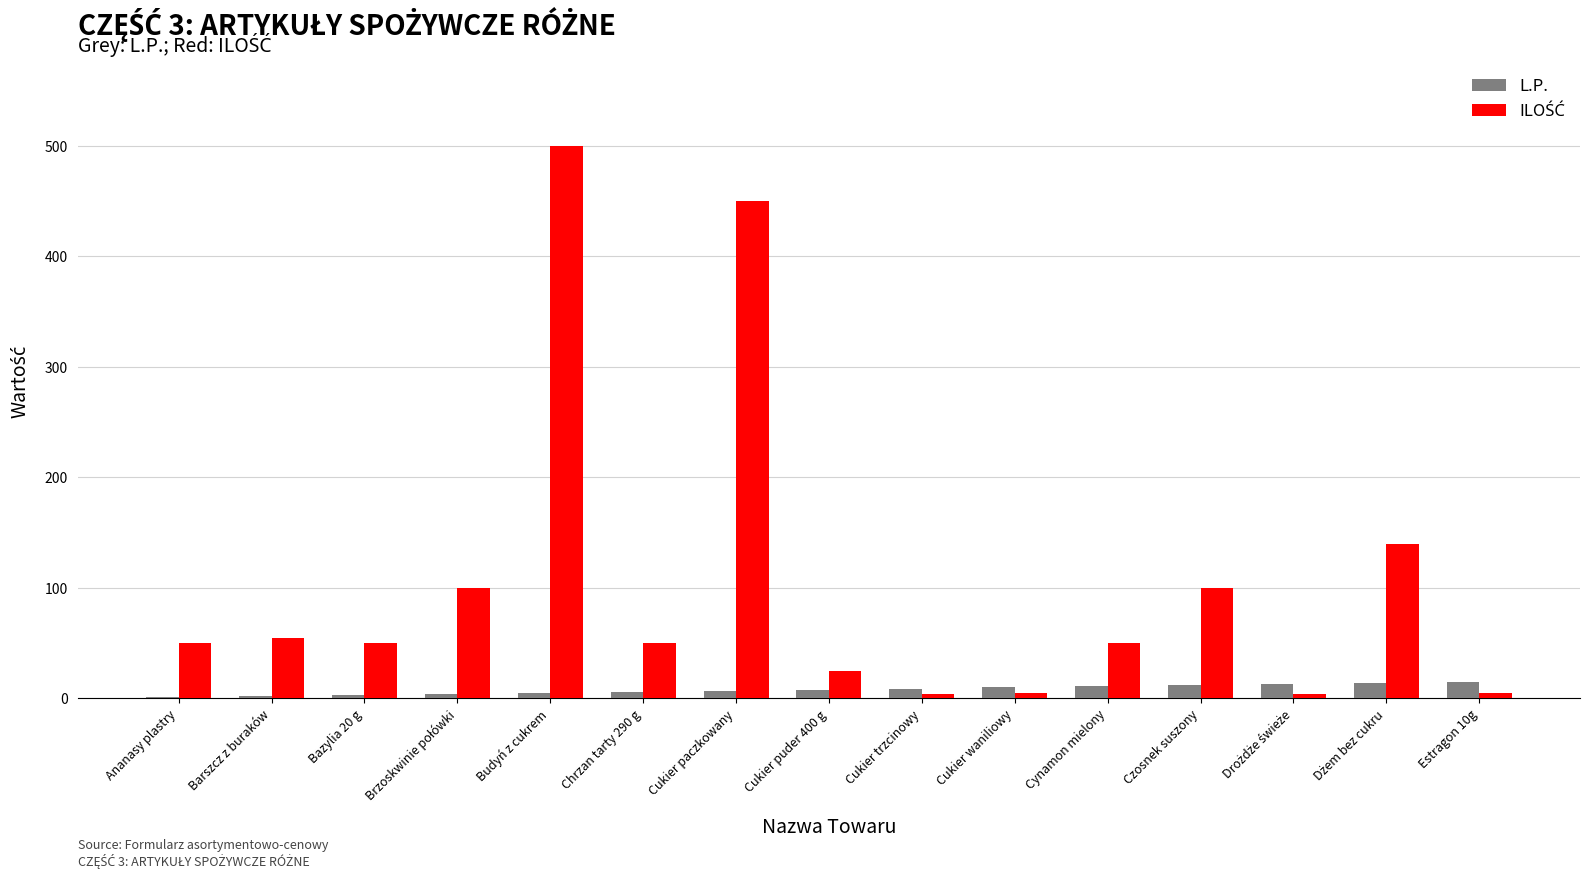

What is the greatest value displayed?

500